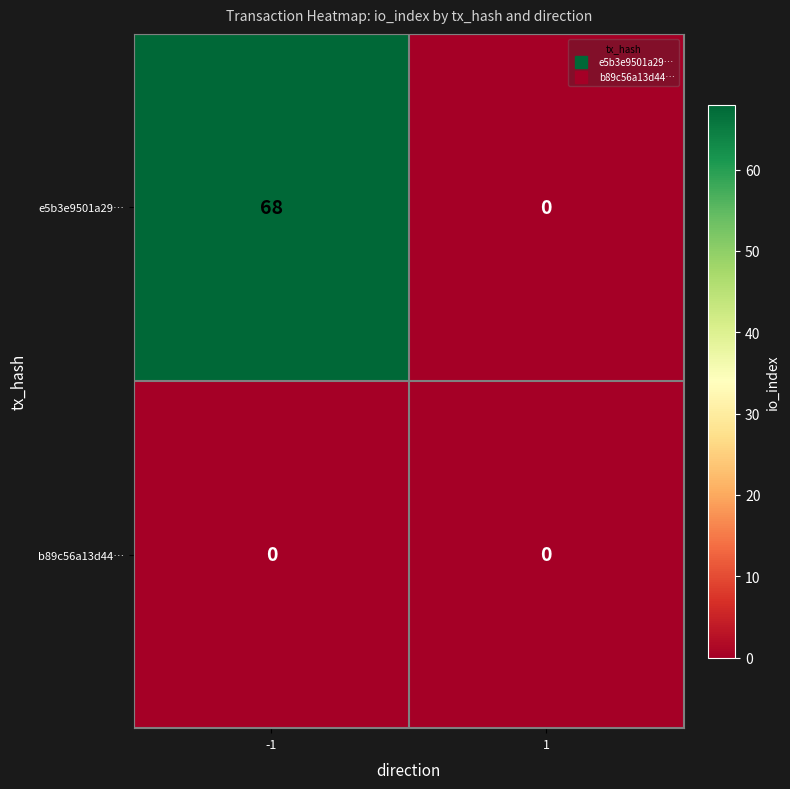

Which category has the highest value across all series?

-1